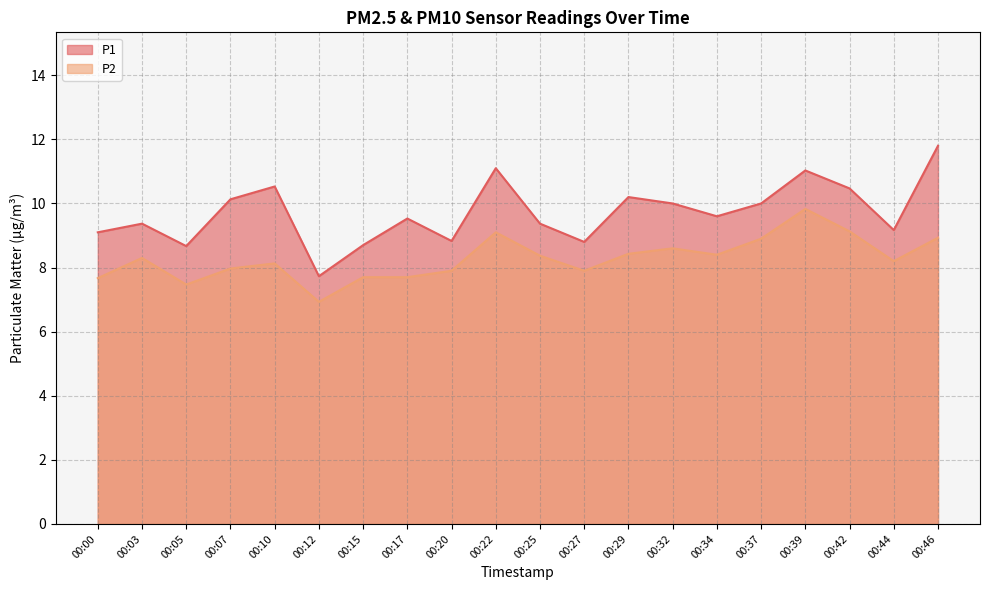

At which label does P1 reach its peak?

00:46